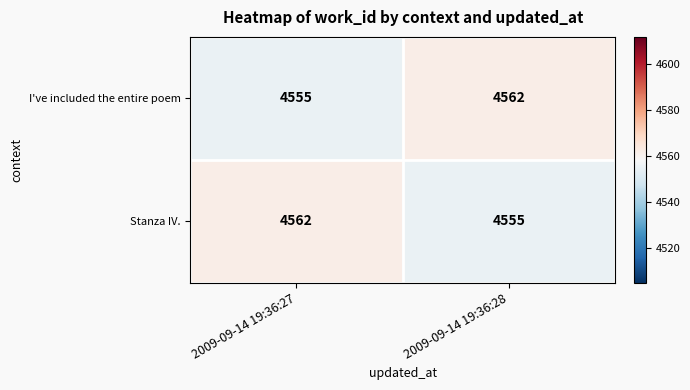

True or false: I've included the entire poem has a value of 4562 at 2009-09-14 19:36:28.

True